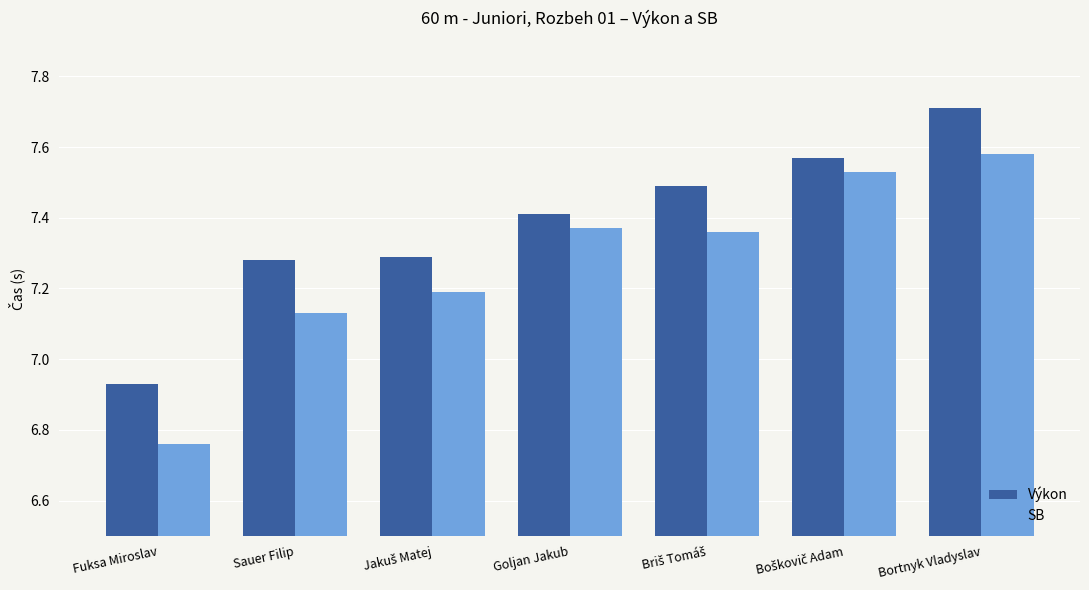

The Výkon series shows 7.7 at Bortnyk Vladyslav. True or false?

True